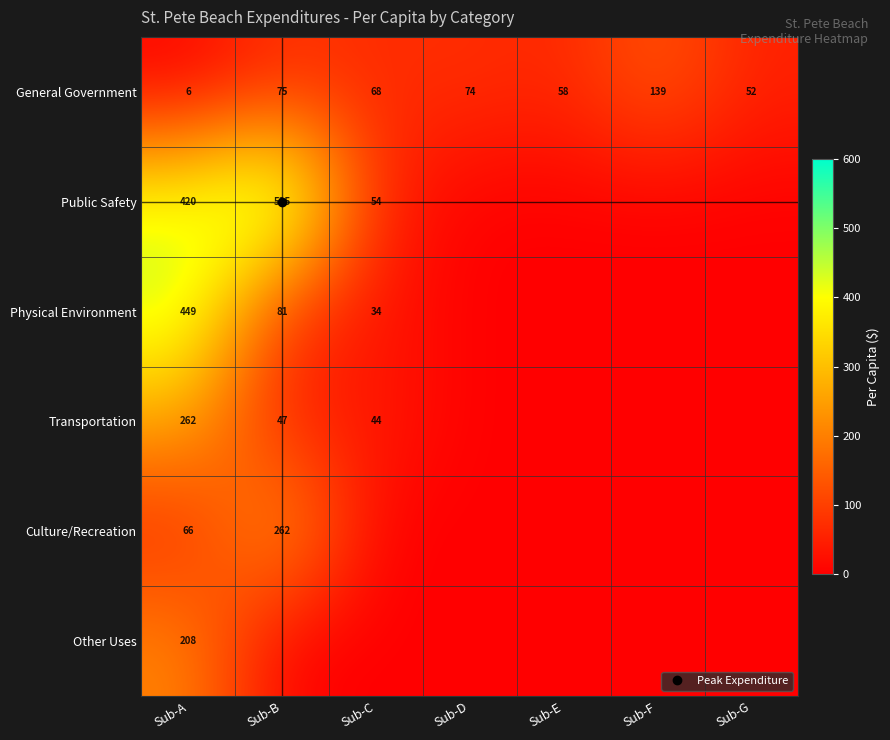

Which series changed the most between Sub-B and Sub-C?

Public Safety